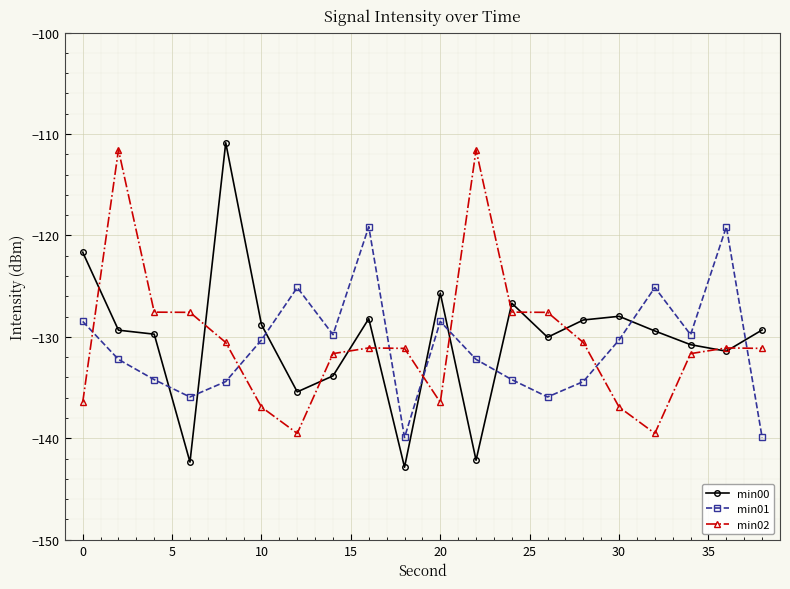

Which series has the widest spread of values?

min00